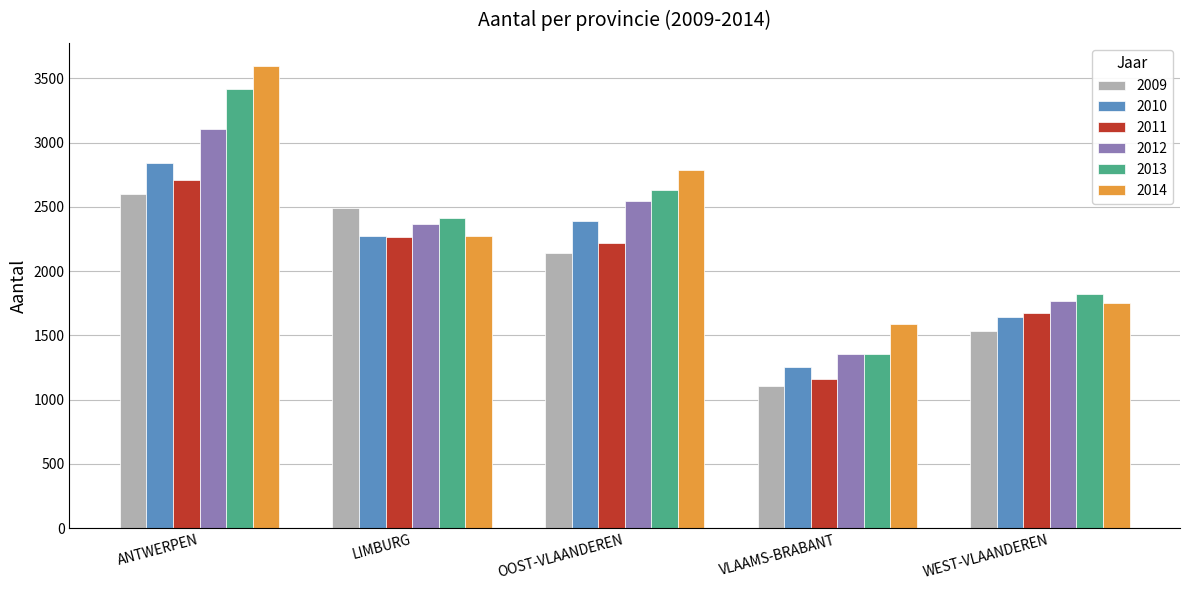

How many bars are there in each group?

6